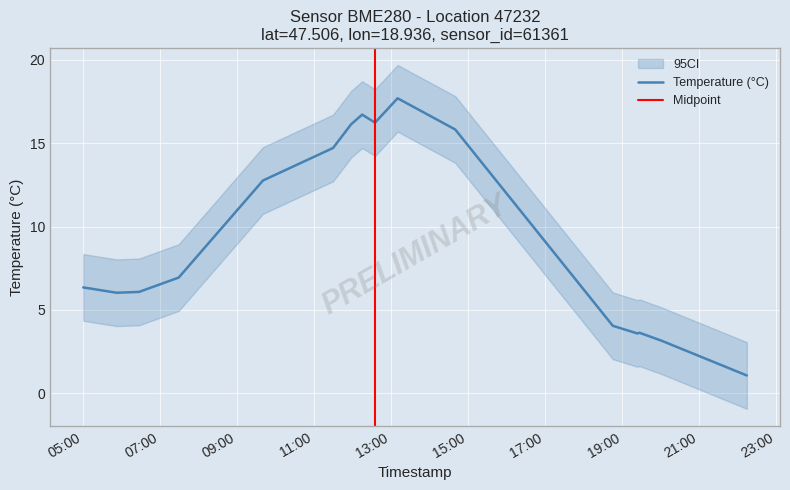

Reading right to left, list all the values displayed in this chart.

1.1	3.1	3.6	3.6	4.0	15.8	17.7	16.2	16.7	16.1	14.7	12.8	6.9	6.1	6.0	6.3